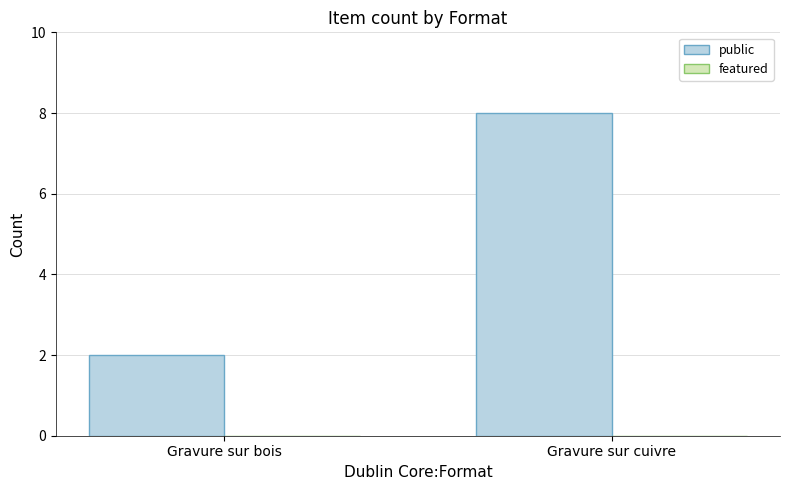

List the labels in order of value, smallest first.

Gravure sur bois, Gravure sur cuivre